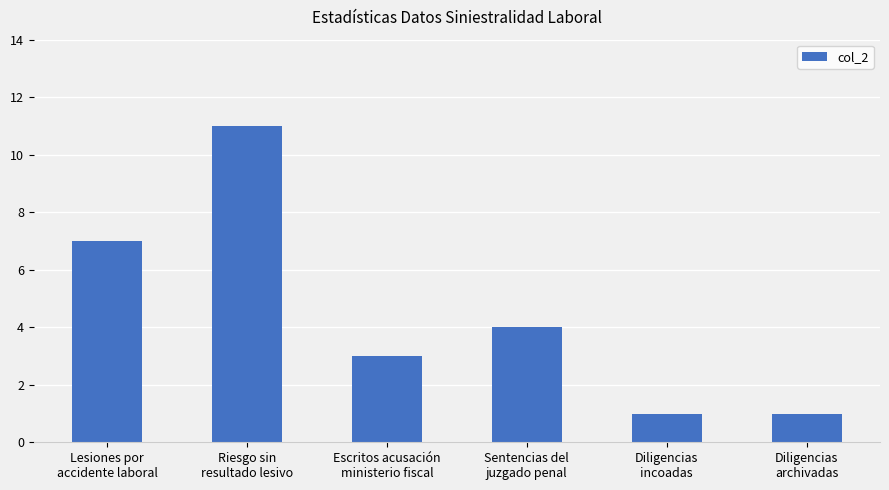

What is the change in value from Lesiones por
accidente laboral to Diligencias
archivadas?

-6